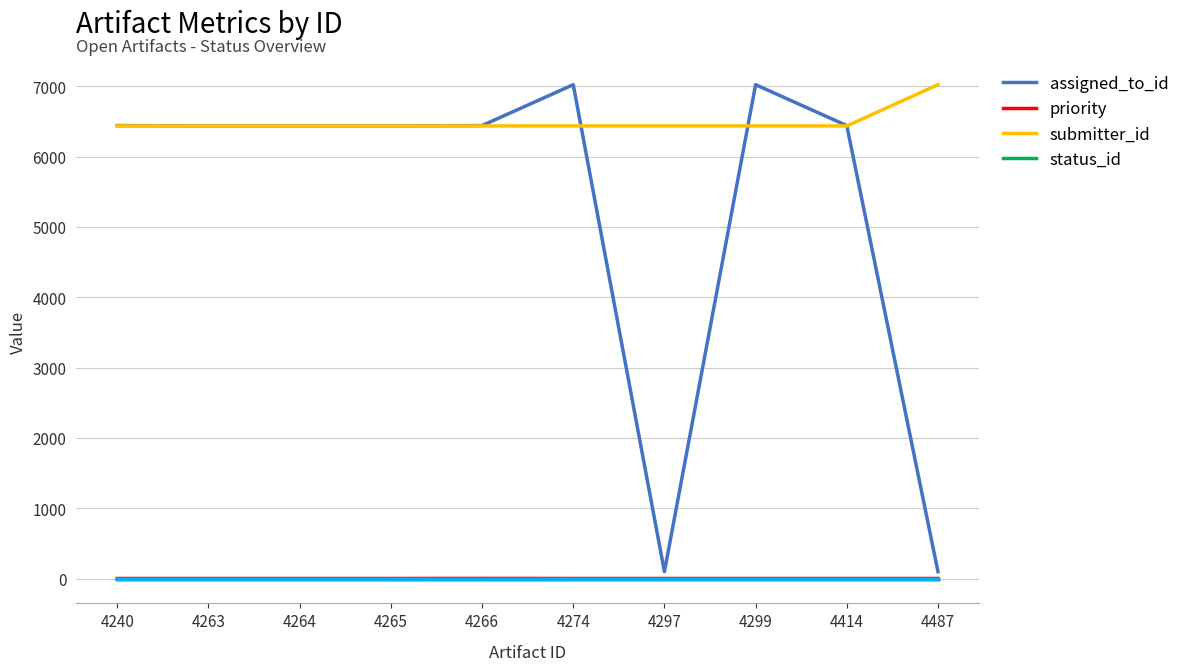

Which series has the largest total across all categories?

submitter_id